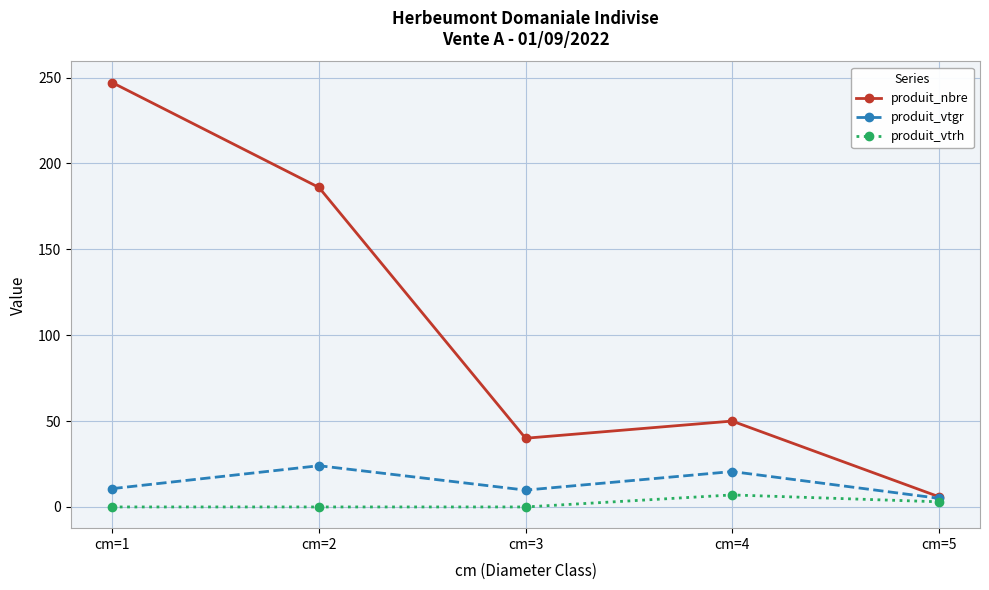

What is the difference between the highest and lowest values at cm=3?

40.0